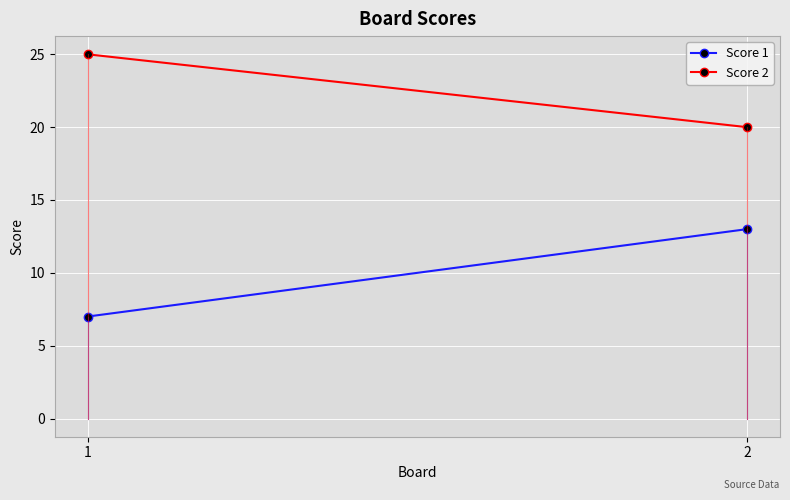

At which label does Score 1 reach its minimum?

1